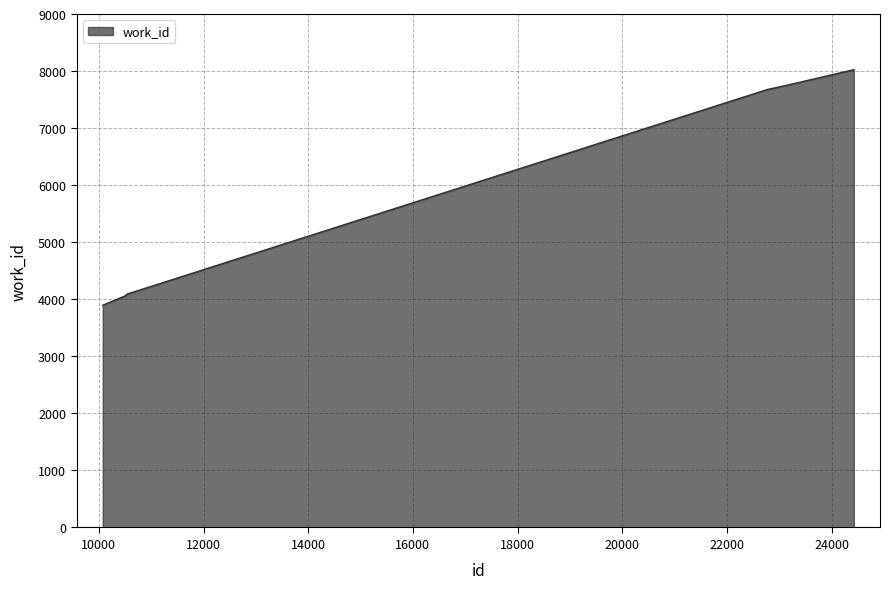

What is the greatest value displayed?

8024